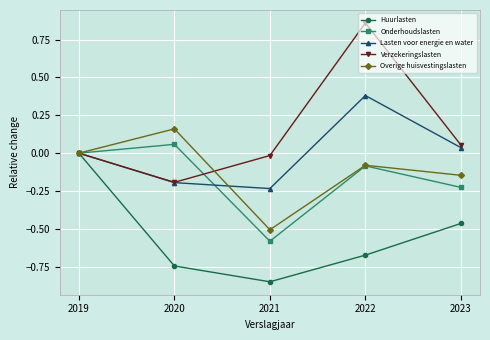

List the labels in order of Onderhoudslasten value, smallest first.

2021, 2023, 2022, 2019, 2020